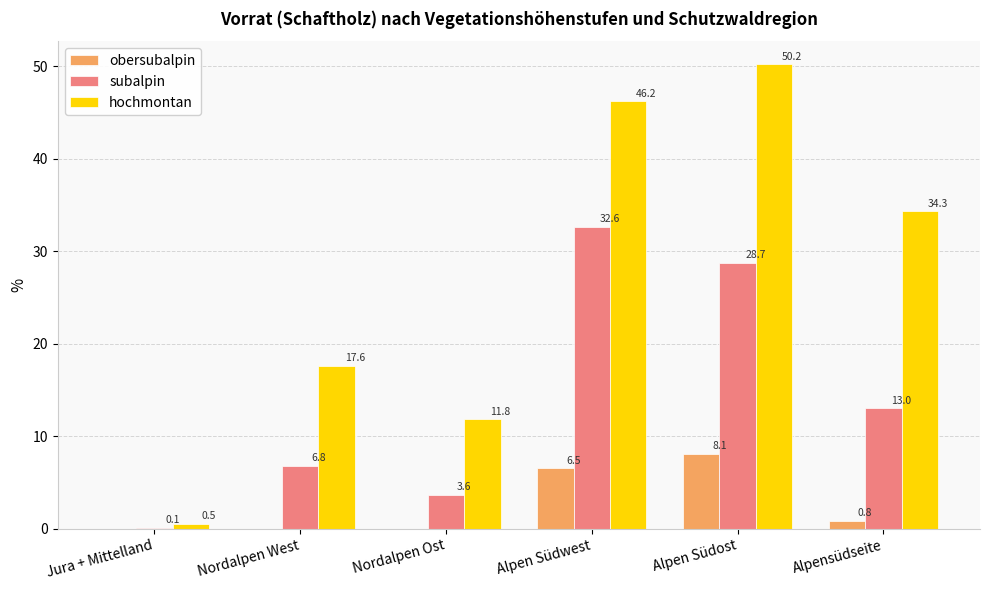

Count the number of categories in the chart.

6